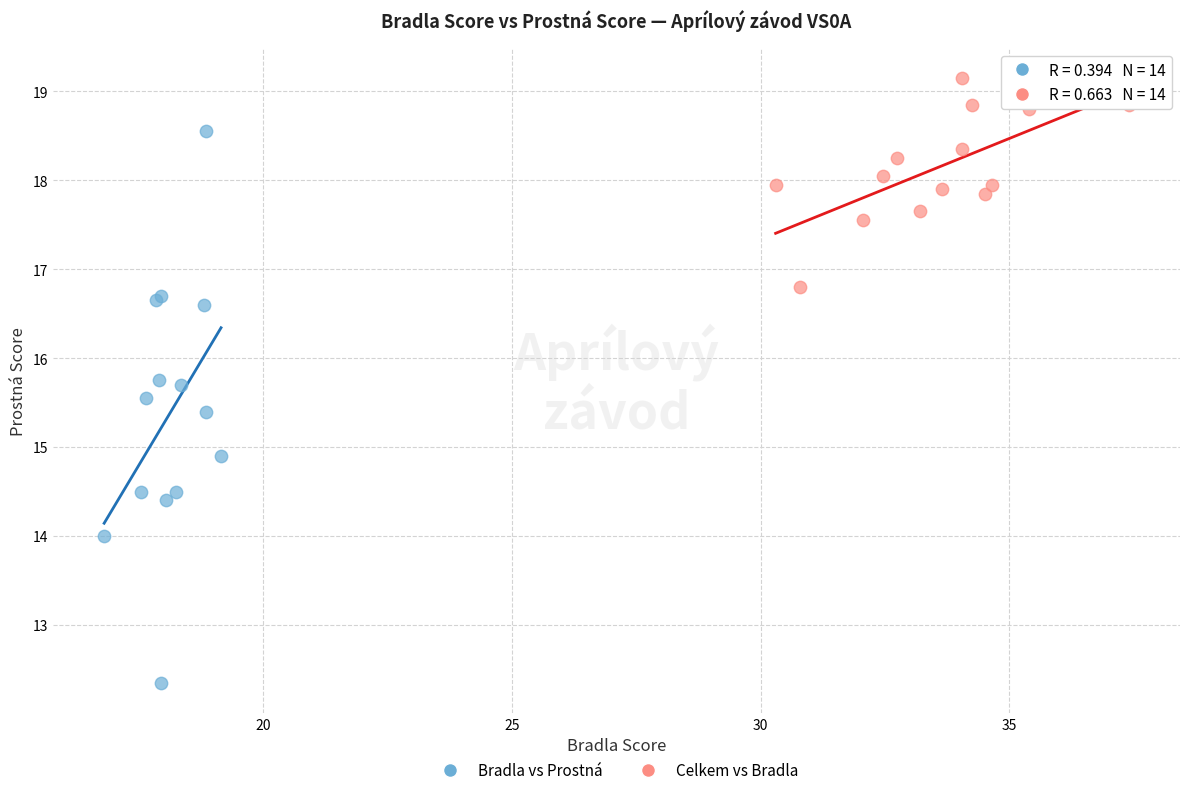

Which series reaches the maximum Y coordinate?

Celkem vs Bradla